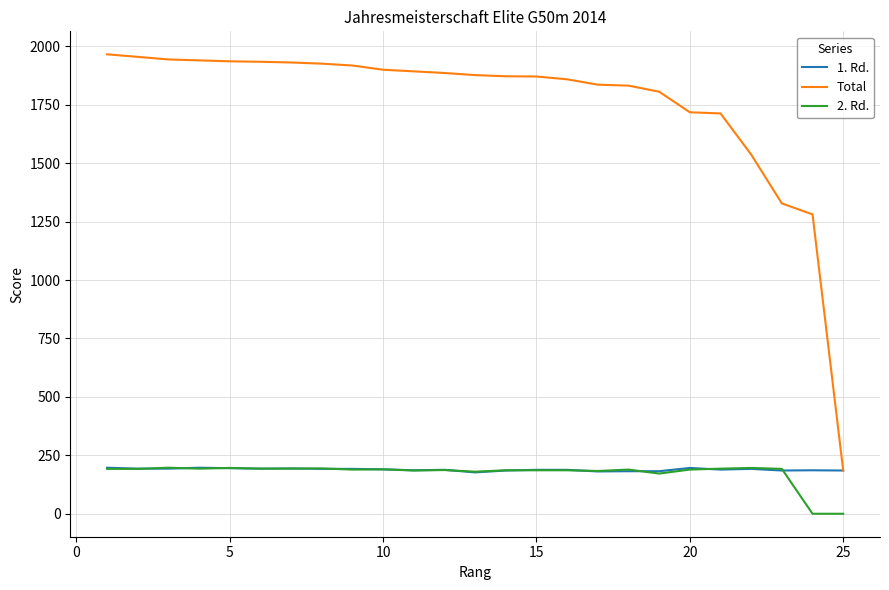

Which series has the widest spread of values?

Total